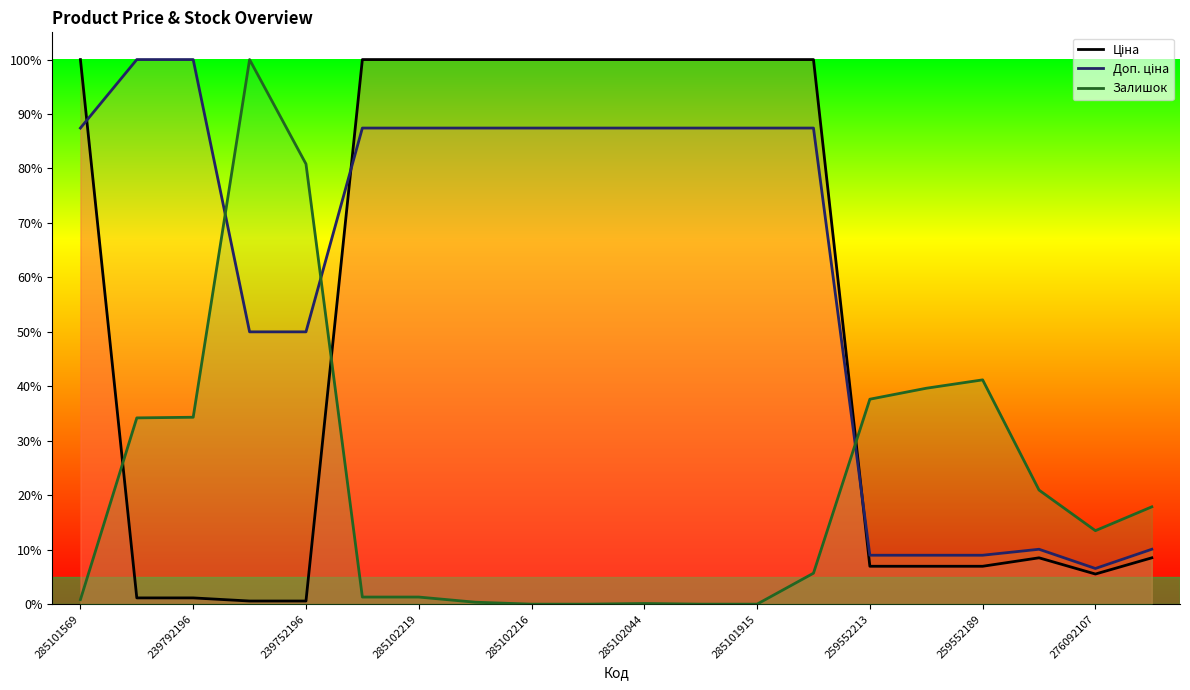

Does the chart display data point markers on the line(s)?

No